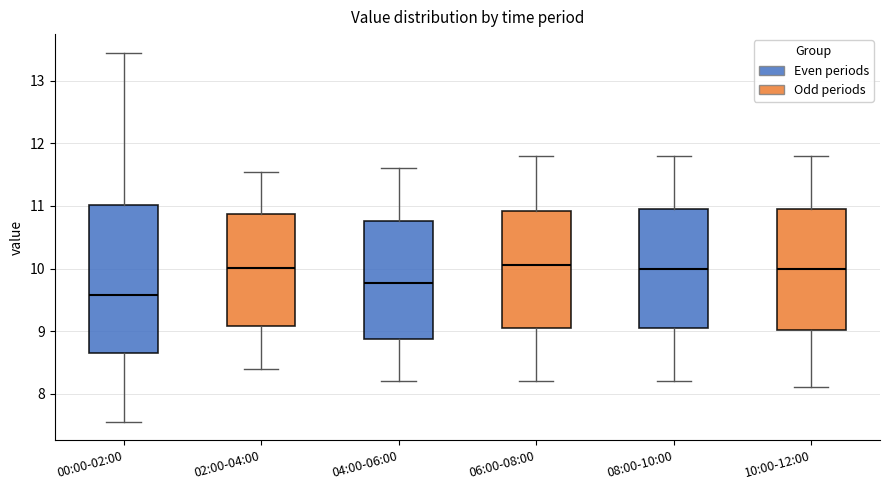

Reading left to right, transcribe this box plot: for each box, give where its median line is, the range the box spans, and where its two whiskers end, as read against the y-axis. The values are not printed on the chart, so give them approximately, as read against the axis.

00:00-02:00: median 9.6, box 8.7 to 11.0, whiskers 7.6 to 13.5
02:00-04:00: median 10.0, box 9.1 to 10.9, whiskers 8.4 to 11.6
04:00-06:00: median 9.8, box 8.9 to 10.8, whiskers 8.2 to 11.6
06:00-08:00: median 10.1, box 9.1 to 10.9, whiskers 8.2 to 11.8
08:00-10:00: median 10.0, box 9.1 to 11.0, whiskers 8.2 to 11.8
10:00-12:00: median 10.0, box 9.0 to 11.0, whiskers 8.1 to 11.8